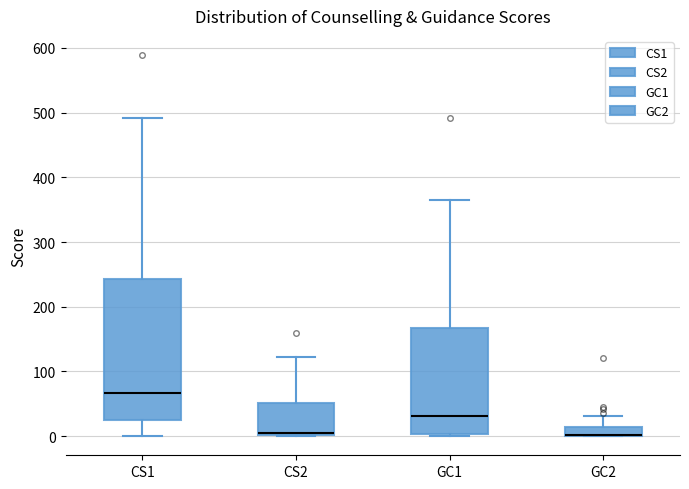

Where is the upper edge of the box for CS1 on the y-axis? The values are not printed on the chart, so give them approximately, as read against the axis.

240